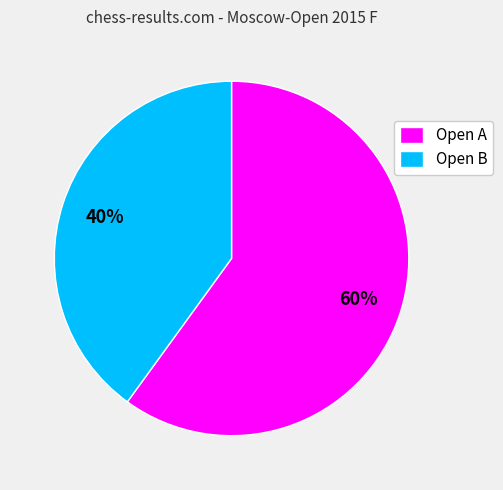

Rank the categories by value from highest to lowest.

Open A, Open B